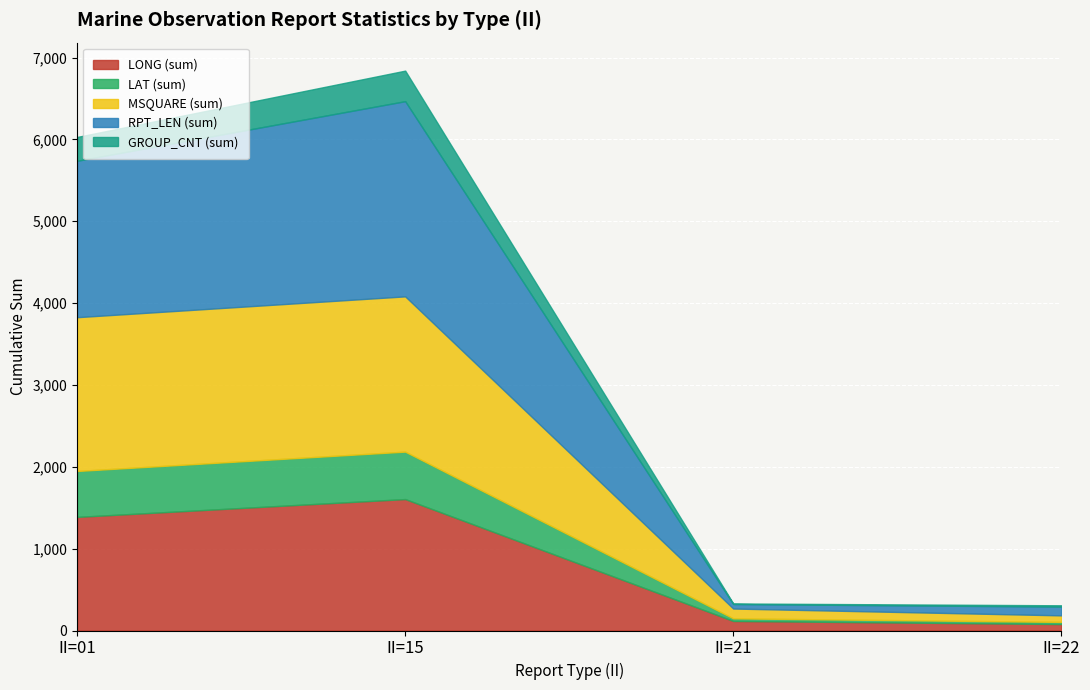

True or false: MSQUARE and LAT cross at least once.

False